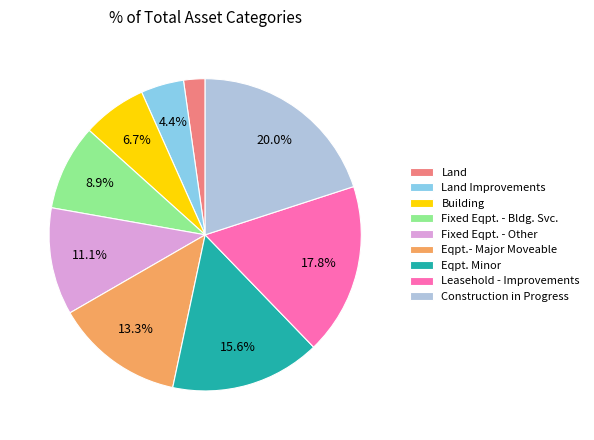

What percentage is the Leasehold - Improvements slice, to the nearest percent?

18%